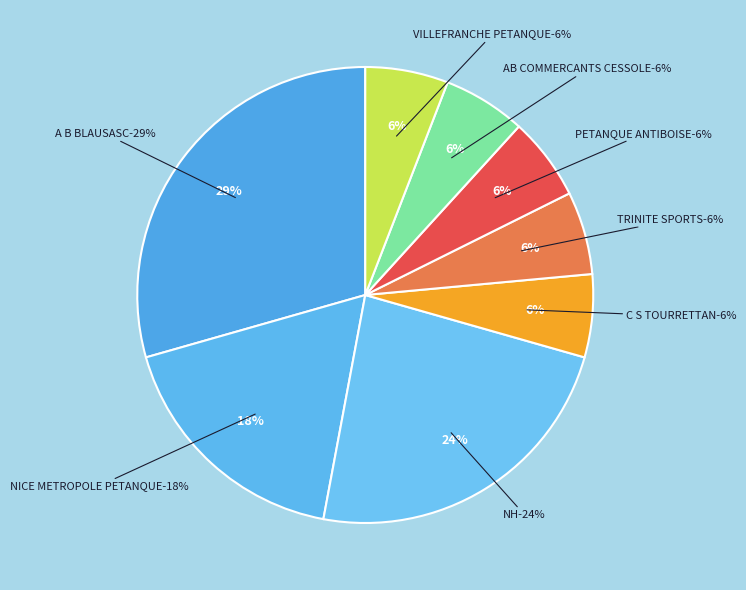

What is the largest slice in the pie chart?

A B BLAUSASC